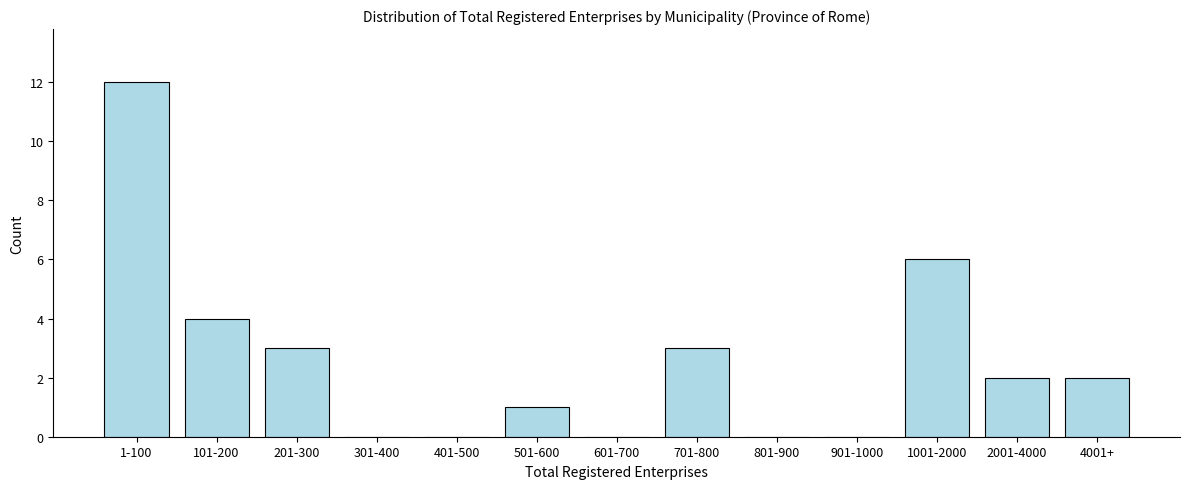

Reading left to right, extract all data points from this chart.

1-100=12	101-200=4	201-300=3	301-400=0	401-500=0	501-600=1	601-700=0	701-800=3	801-900=0	901-1000=0	1001-2000=6	2001-4000=2	4001+=2